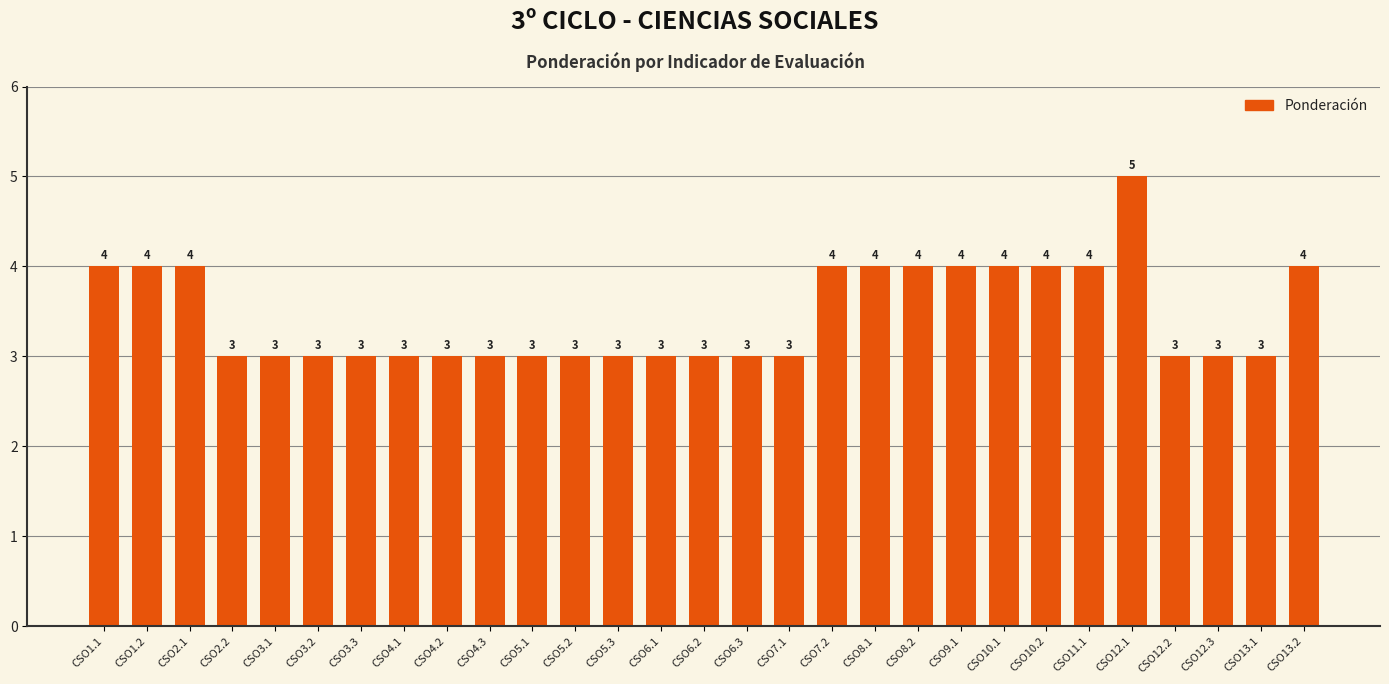

Reading right to left, list all the values displayed in this chart.

4	3	3	3	5	4	4	4	4	4	4	4	3	3	3	3	3	3	3	3	3	3	3	3	3	3	4	4	4